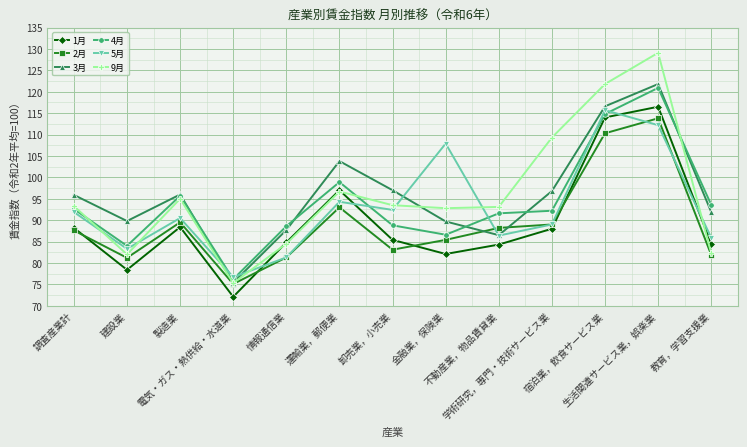

Which category has the highest value in the 1月 series?

生活関連サービス業，娯楽業